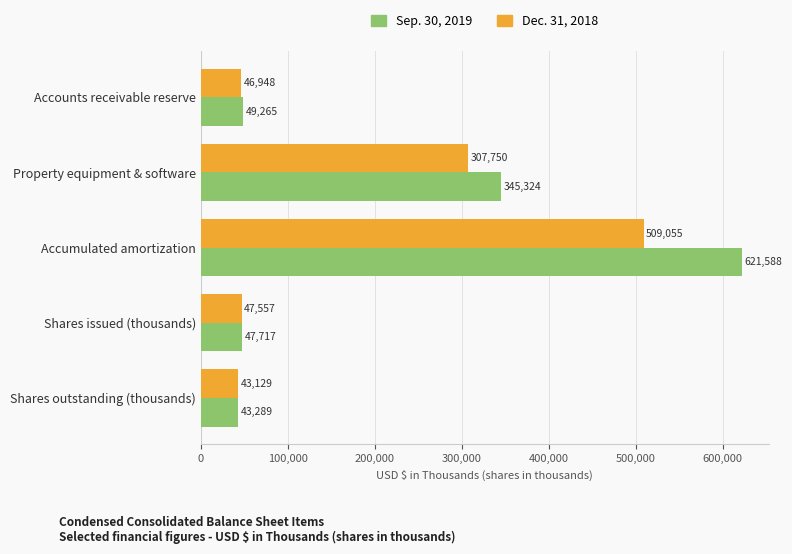

The Sep. 30, 2019 series shows 393468 at Accumulated amortization. True or false?

False